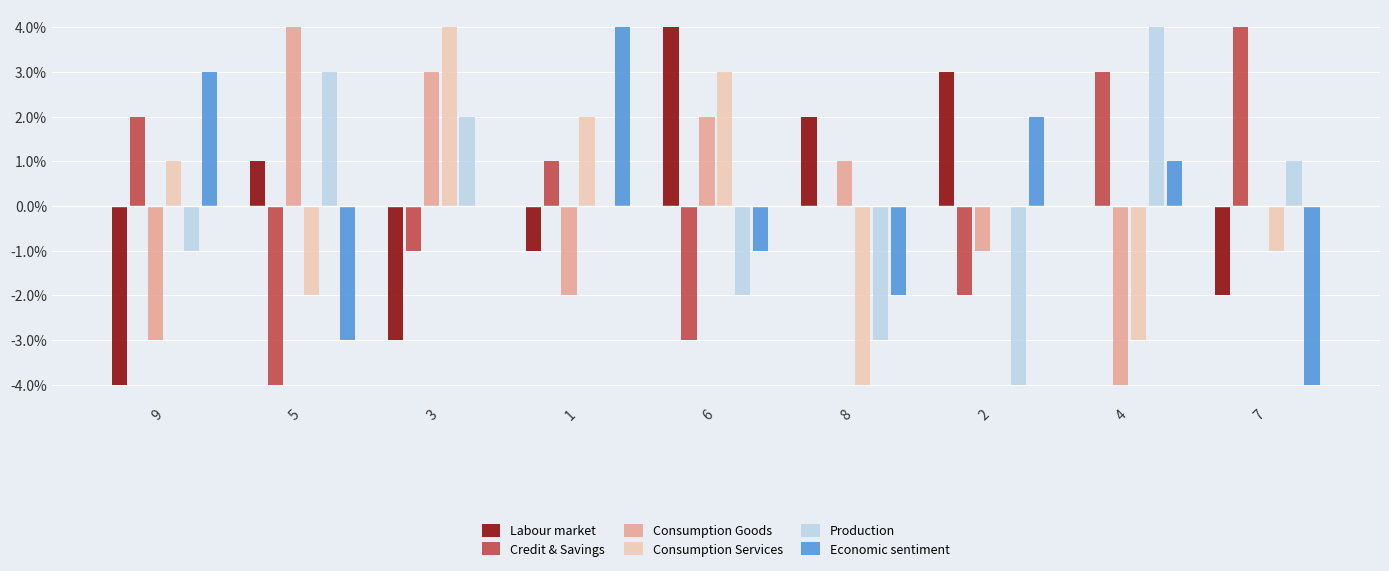

Reading left to right, what are all the values shown in this chart?

Labour market: -4	1	-3	-1	4	2	3	0	-2
Credit & Savings: 2	-4	-1	1	-3	0	-2	3	4
Consumption Goods: -3	4	3	-2	2	1	-1	-4	0
Consumption Services: 1	-2	4	2	3	-4	0	-3	-1
Production: -1	3	2	0	-2	-3	-4	4	1
Economic sentiment: 3	-3	0	4	-1	-2	2	1	-4